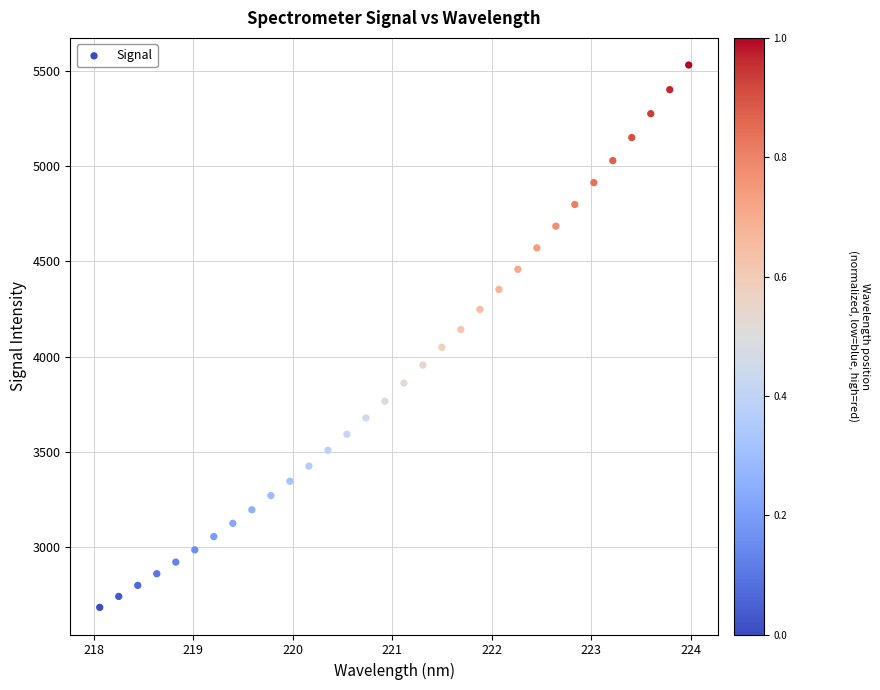

What is the range of X values (max minus min)?

5.9